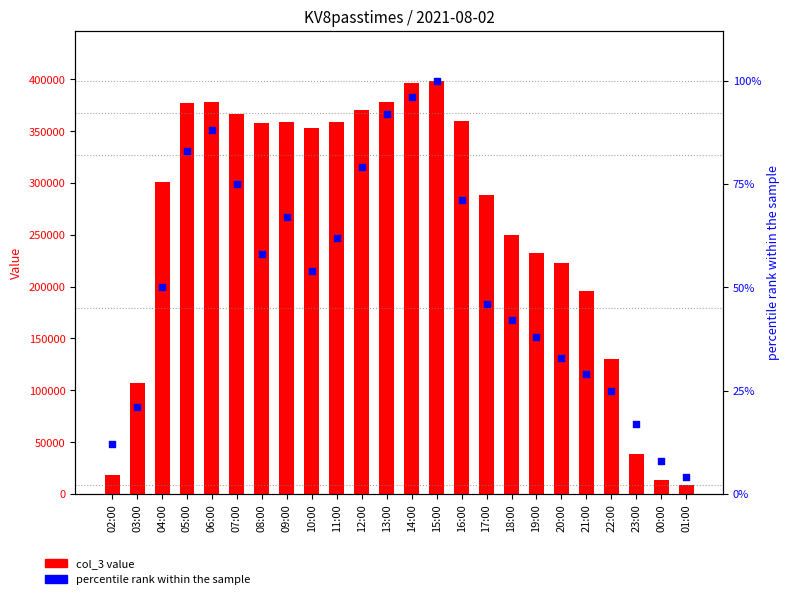

Is the value of col_3 value at 12:00 greater than the value of percentile rank within the sample at 16:00?

Yes